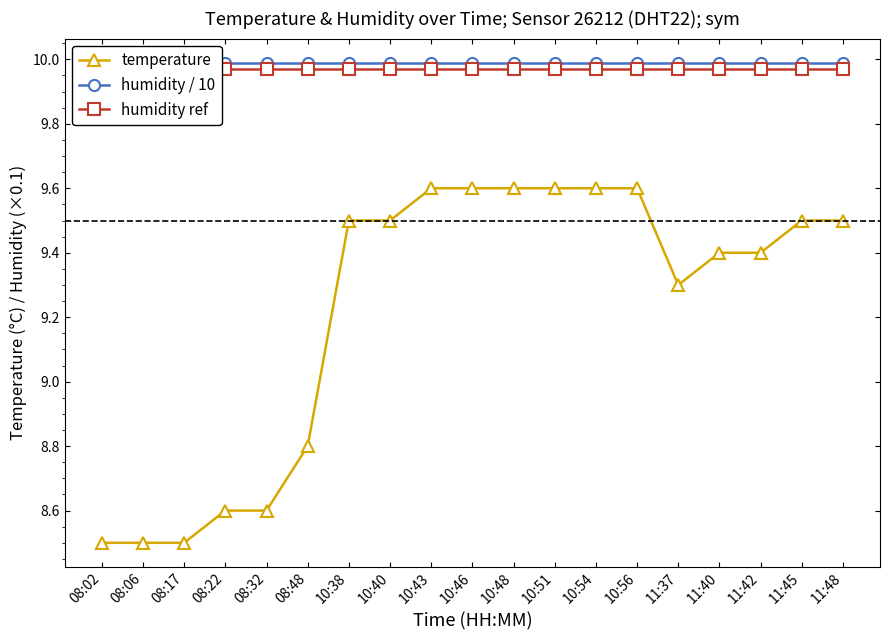

Is the value of humidity ref at 11:42 greater than the value of humidity / 10 at 08:02?

No